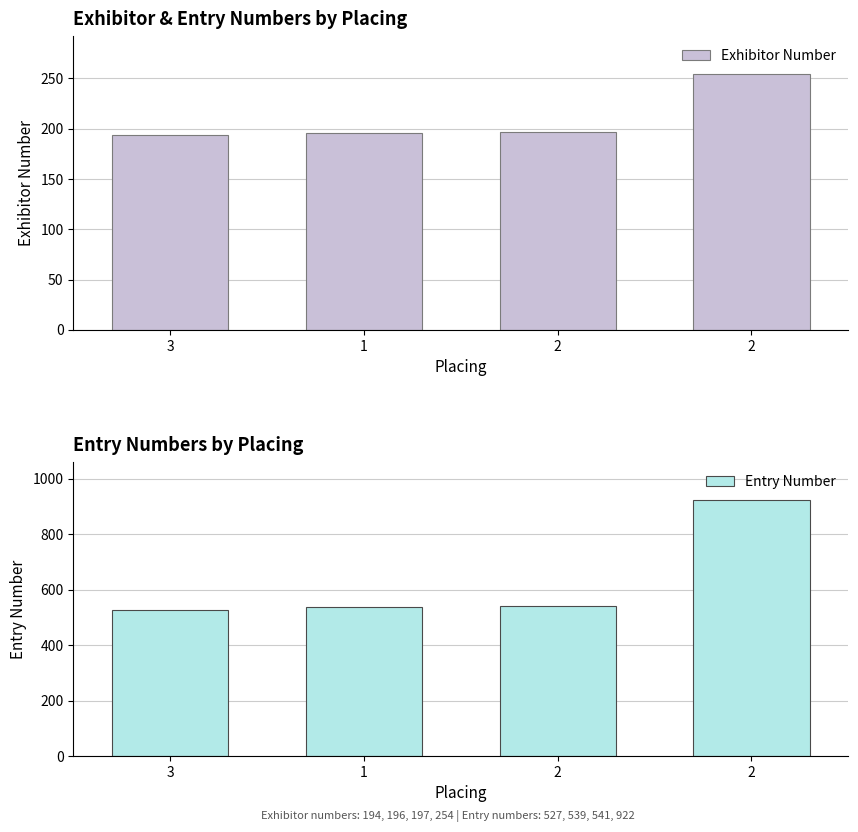

The Exhibitor Number series shows 362 at 2. True or false?

False